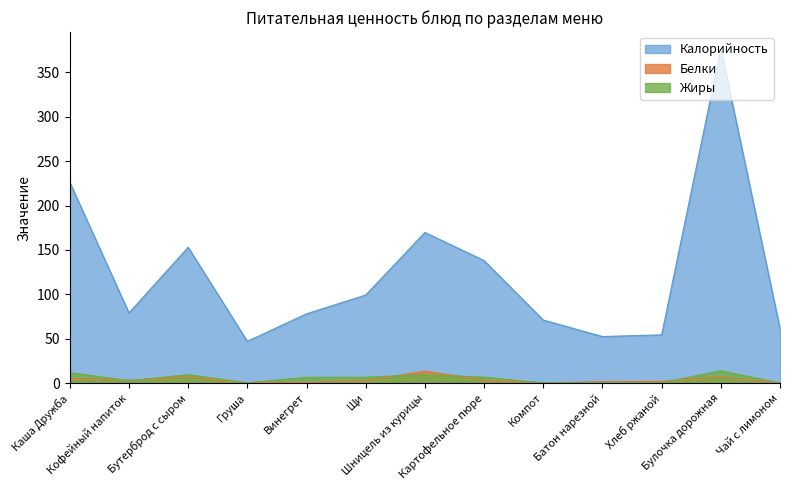

List the labels in order of Жиры value, largest first.

Булочка дорожная, Каша Дружба, Шницель из курицы, Бутерброд с сыром, Картофельное пюре, Щи, Винегрет, Кофейный напиток, Батон нарезной, Хлеб ржаной, Груша, Компот, Чай с лимоном